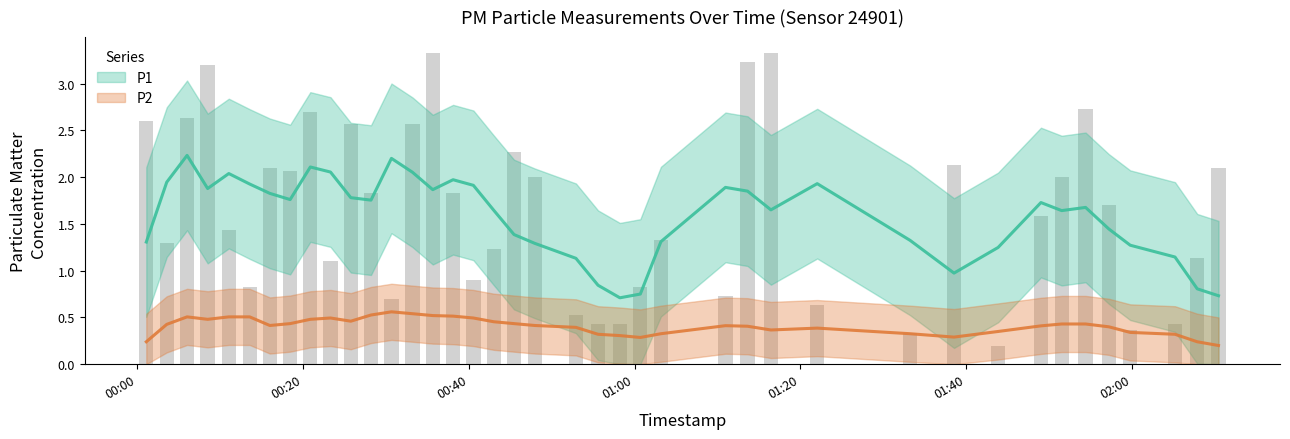

At which category is the sum across all series the highest?

3